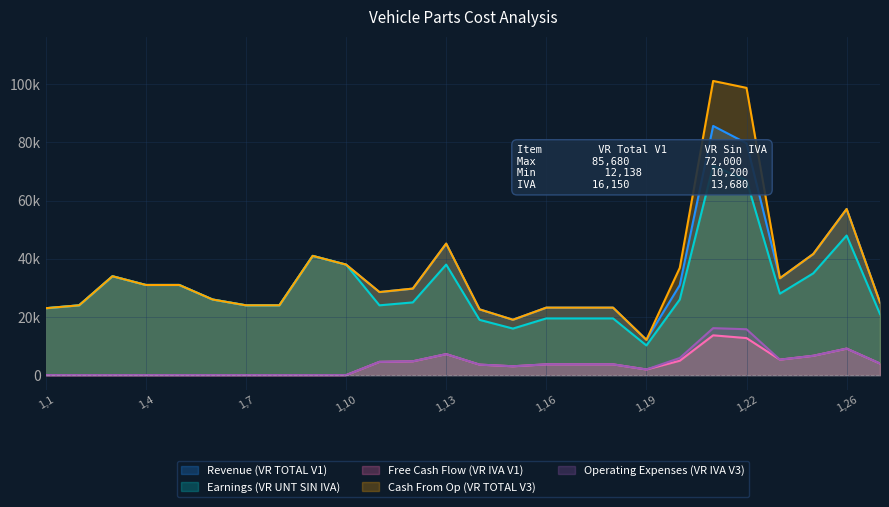

List the labels in order of Cash From Op (VR TOTAL V3) value, smallest first.

1,19, 1,15, 1,14, 1,1, 1,16, 1,17, 1,18, 1,2, 1,7, 1,8, 1,27, 1,6, 1,11, 1,12, 1,4, 1,5, 1,24, 1,3, 1,20, 1,10, 1,9, 1,25, 1,13, 1,26, 1,22, 1,21